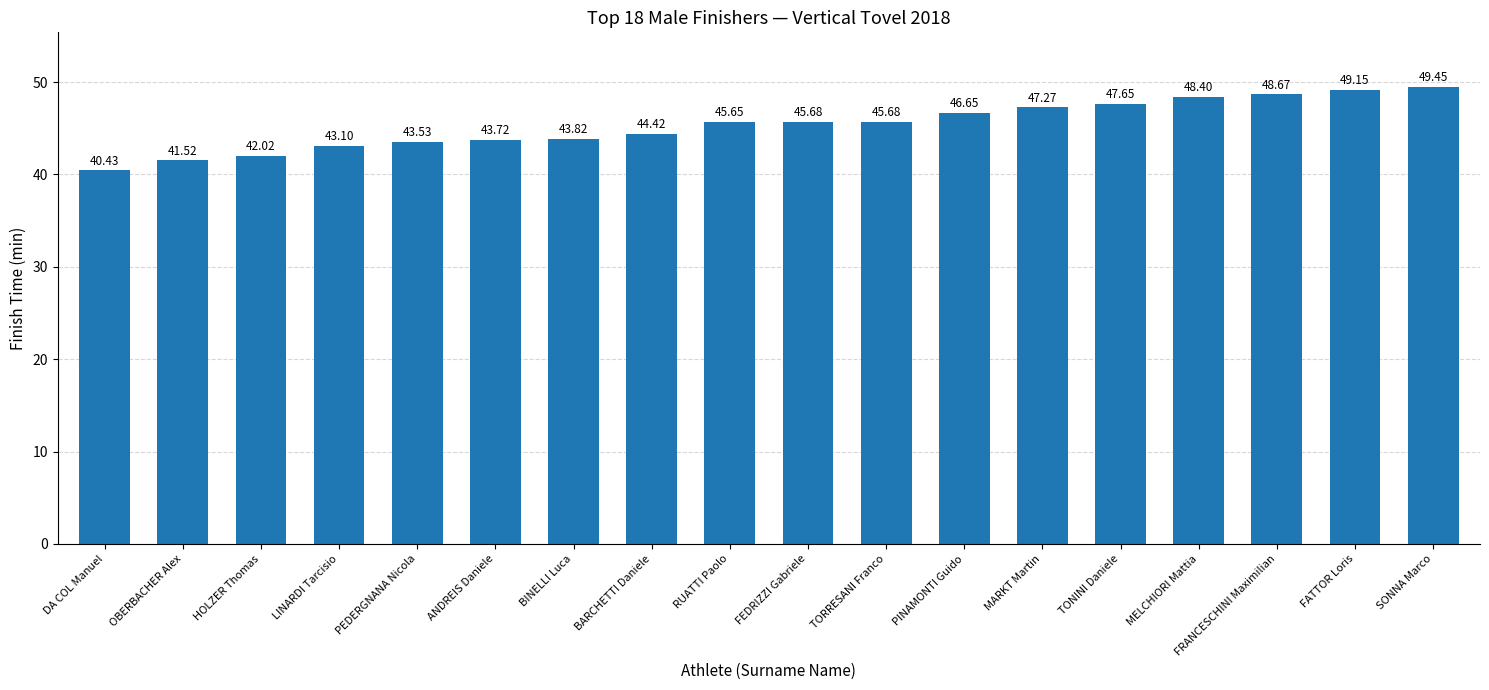

Is it true that the value at BINELLI Luca is 58.3?

False